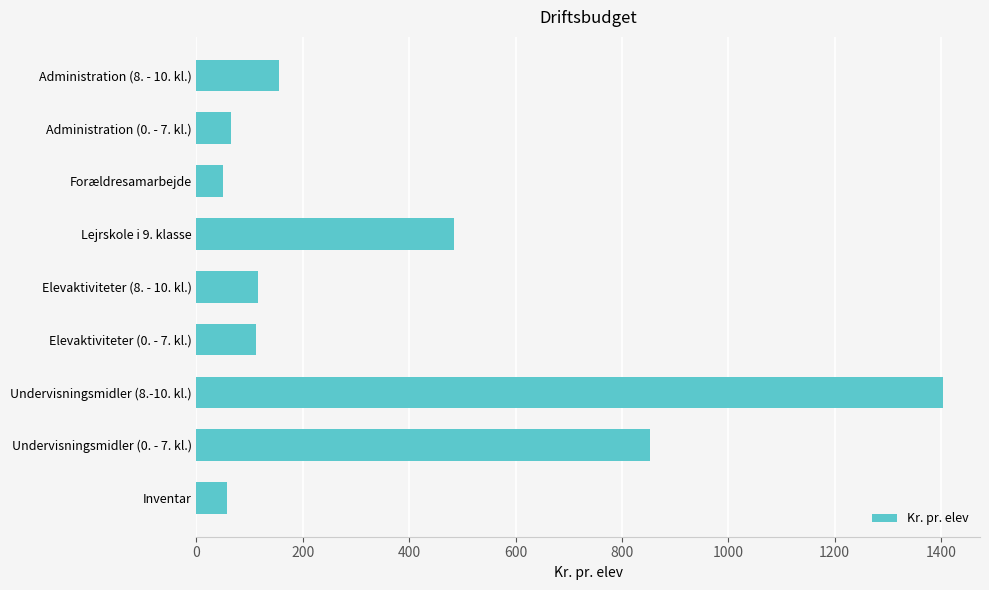

What is the difference between the maximum and minimum values?

1354